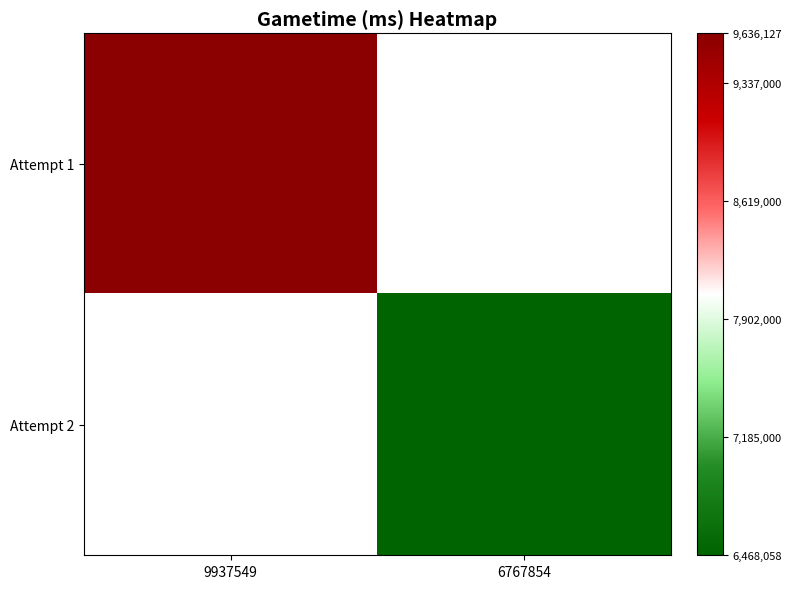

How many categories are shown in the chart?

2